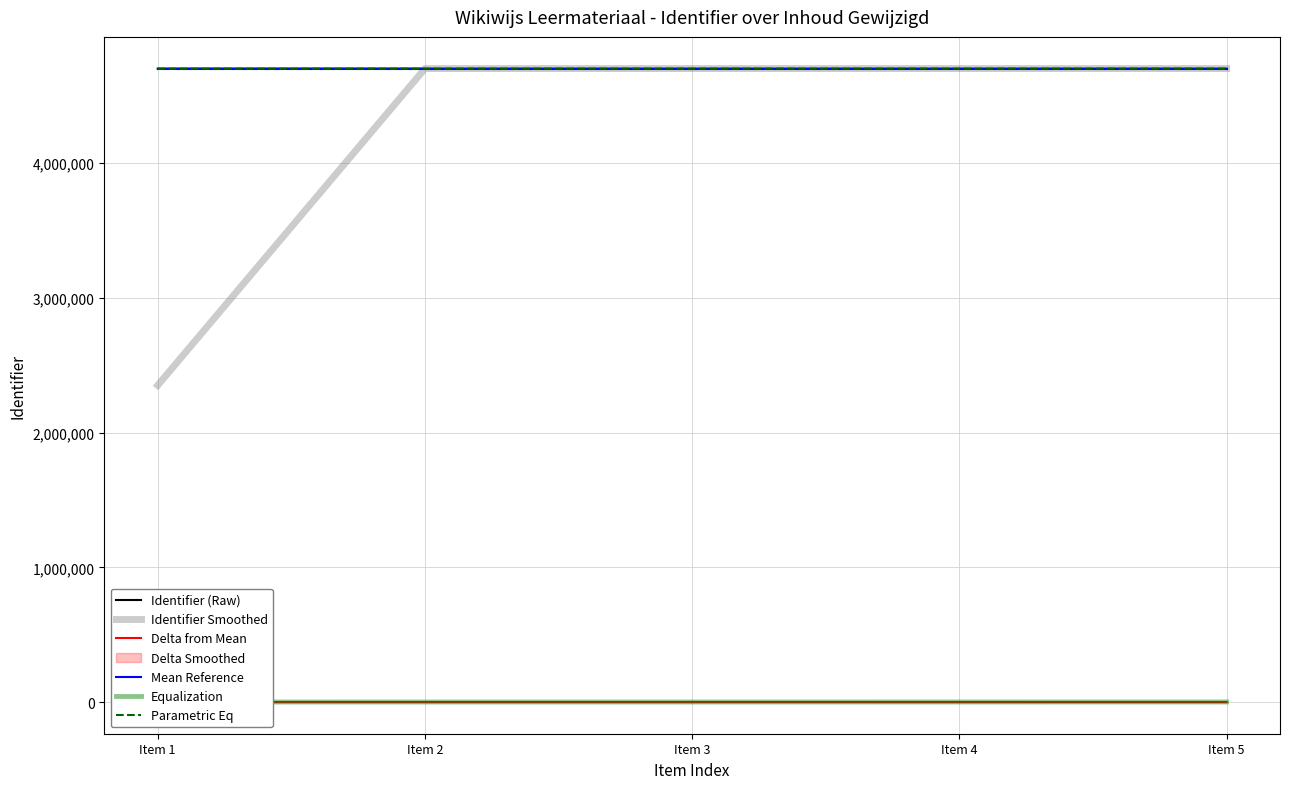

What is the difference between the maximum and second lowest values in the Parametric Eq series?

245.0